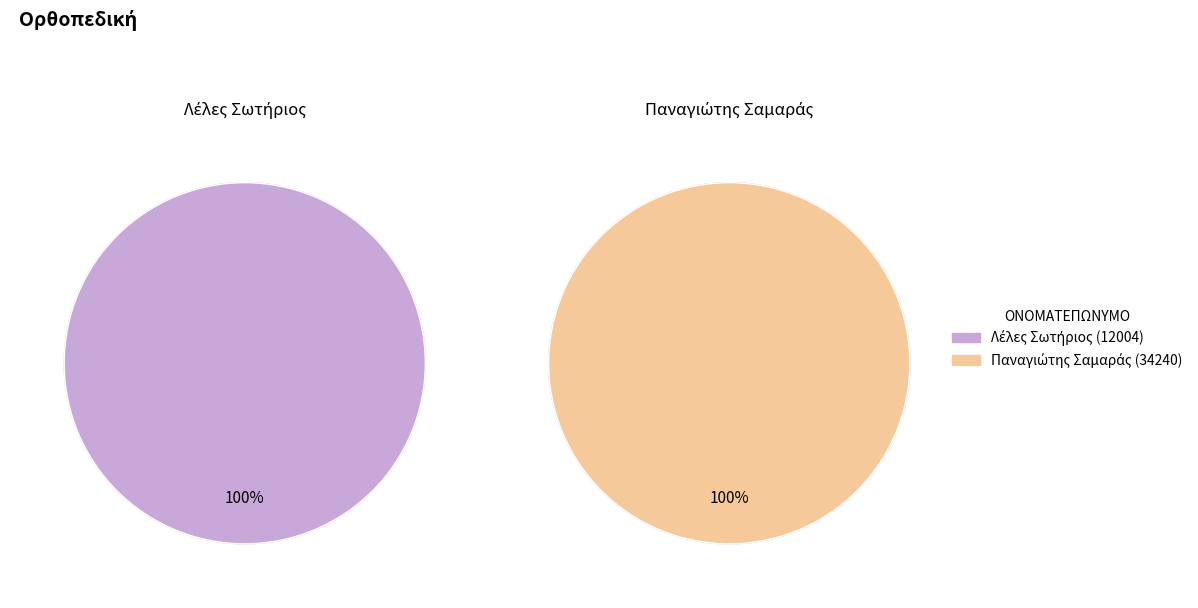

What portion of the pie excludes 2?

26.0%